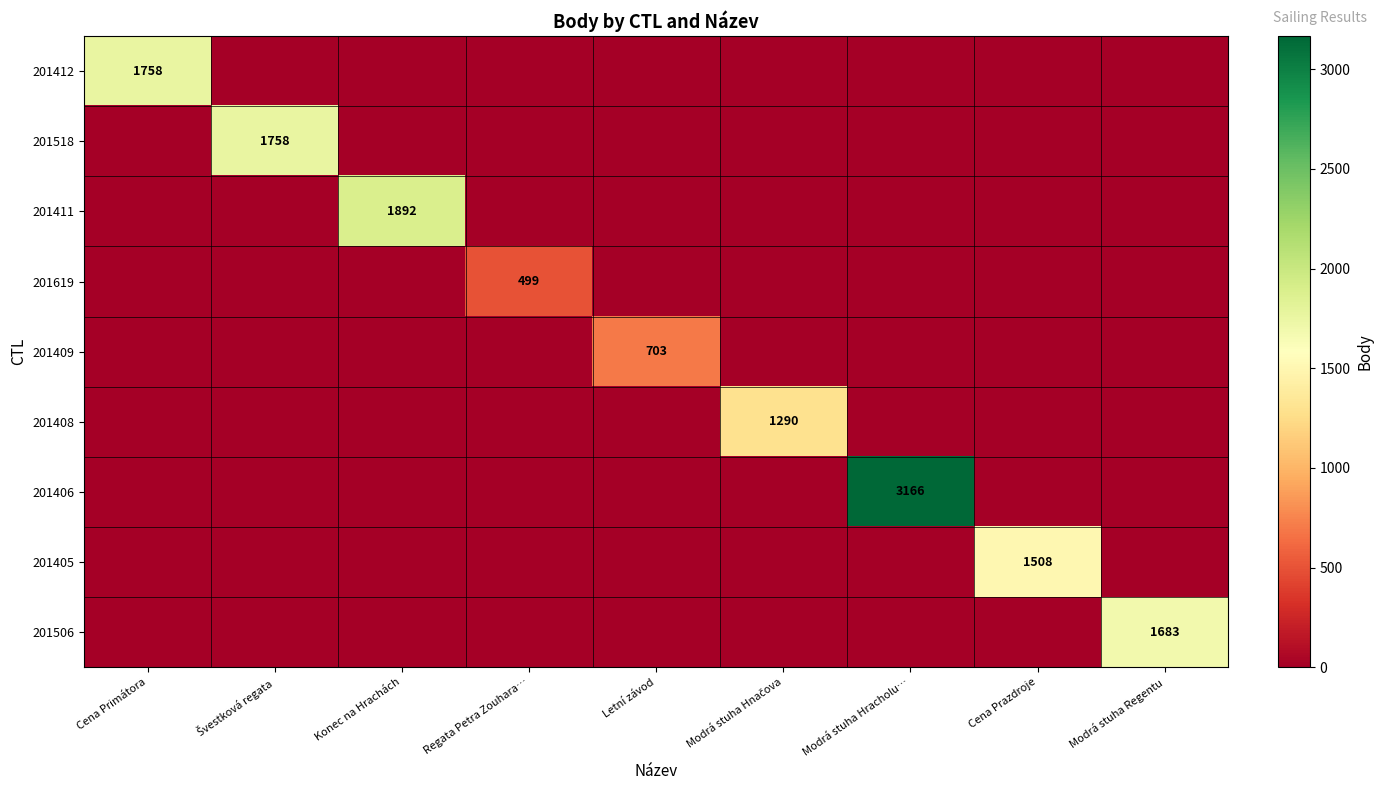

The 201506 series shows 1683 at Modrá stuha Regentu. True or false?

True